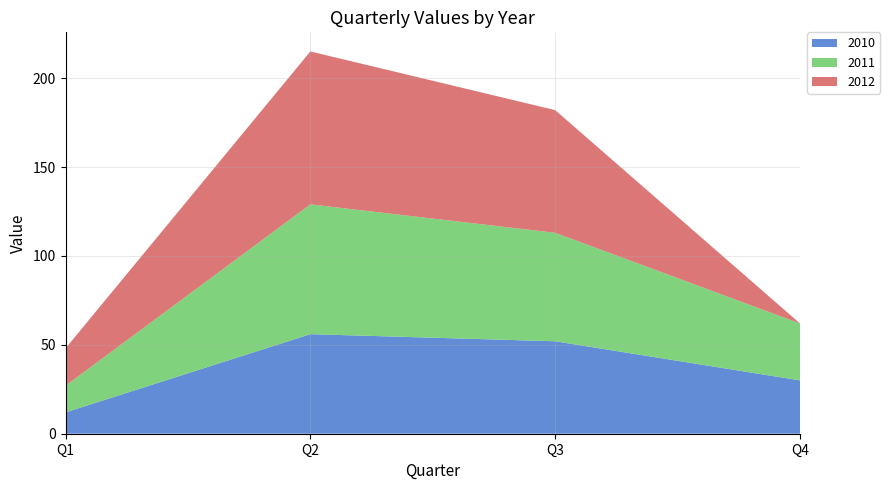

Reading left to right, extract all data points from this chart.

2010: 12	56	52	30
2011: 15	73	61	32
2012: 21	86	69	0